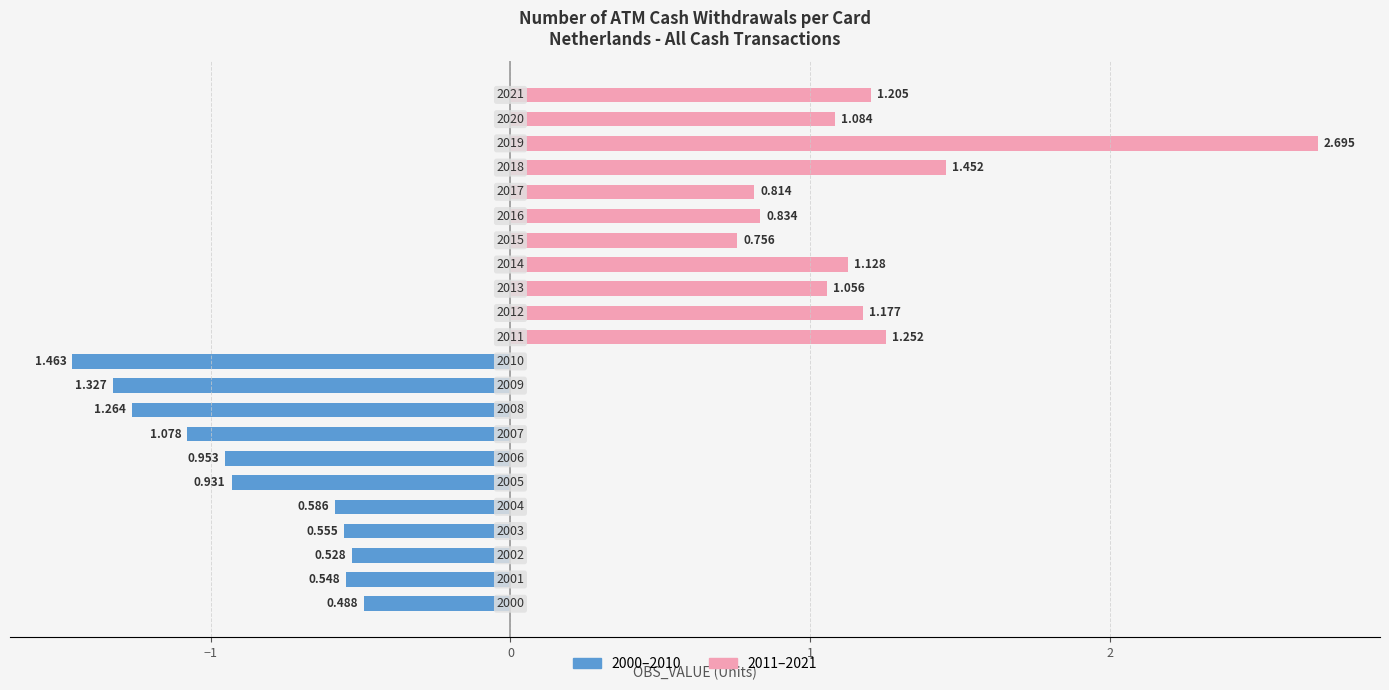

What are all the series names shown in the legend?

2000–2010 (Left), 2011–2021 (Right)